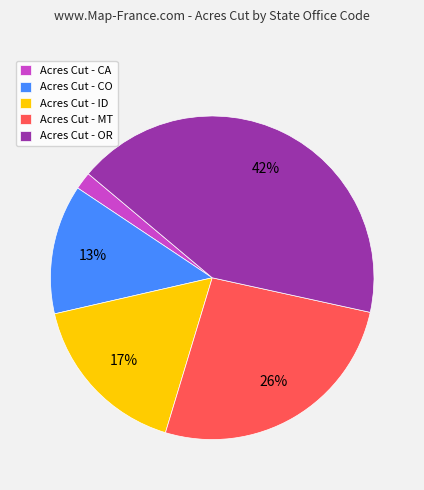

Count the number of slices in the pie.

5